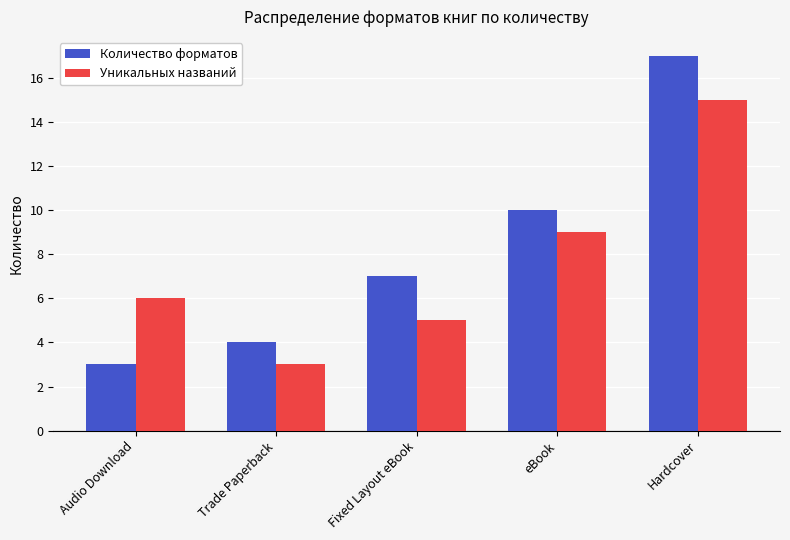

What is the minimum value shown in the chart?

3